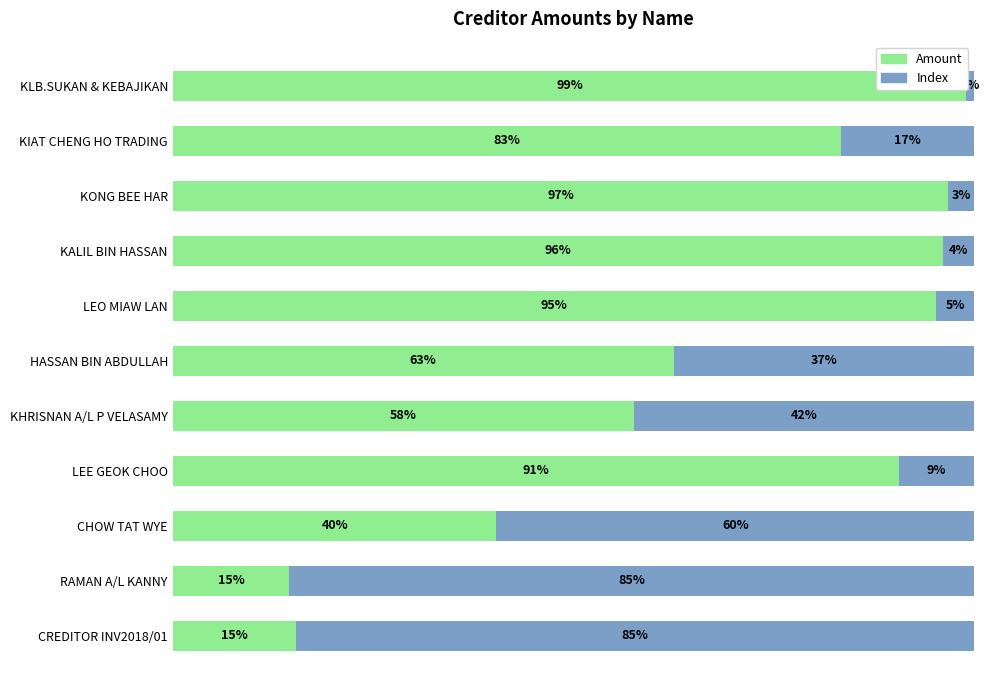

True or false: Amount has a value of 0.8 at KHRISNAN A/L P VELASAMY.

False